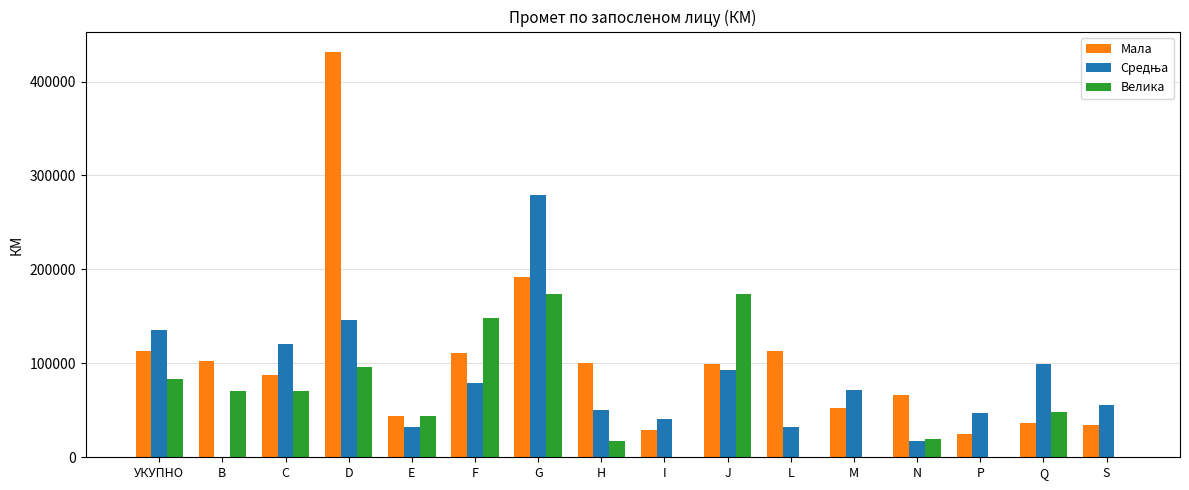

What value does the Велика series have at J?

173831